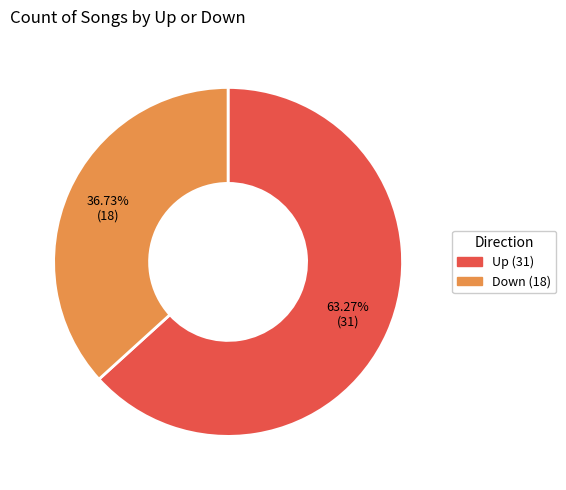

Count the number of slices in the pie.

2